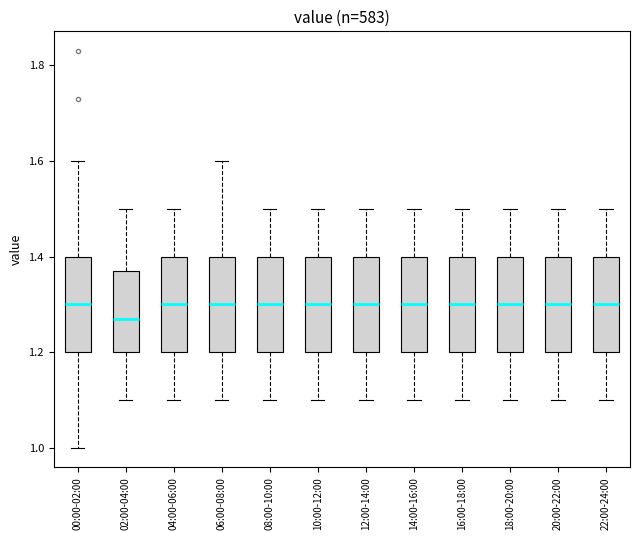

Where does the upper whisker of the box for 10:00-12:00 end on the y-axis? The values are not printed on the chart, so give them approximately, as read against the axis.

1.50